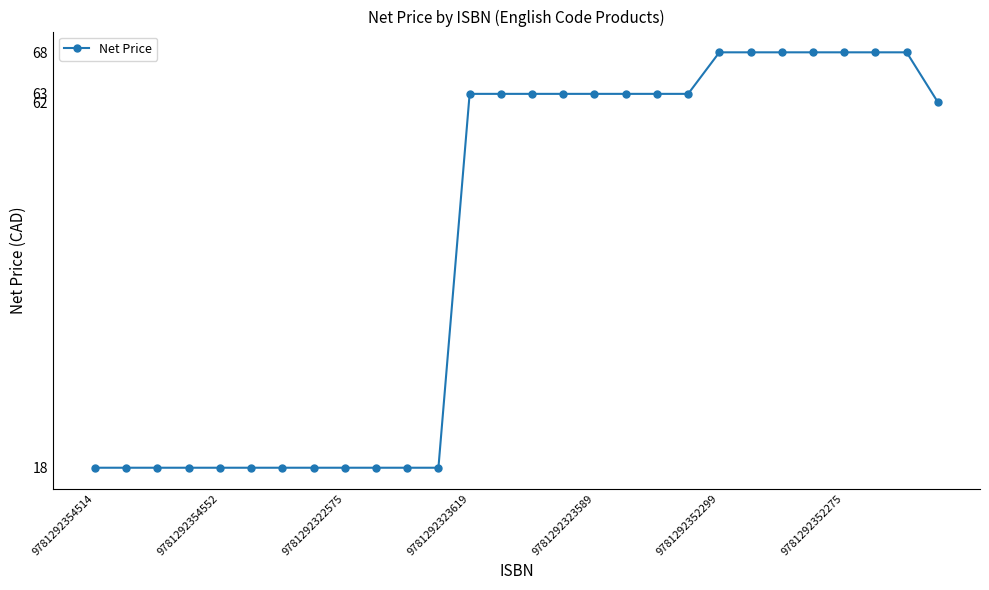

What is the sum of all values?

1258